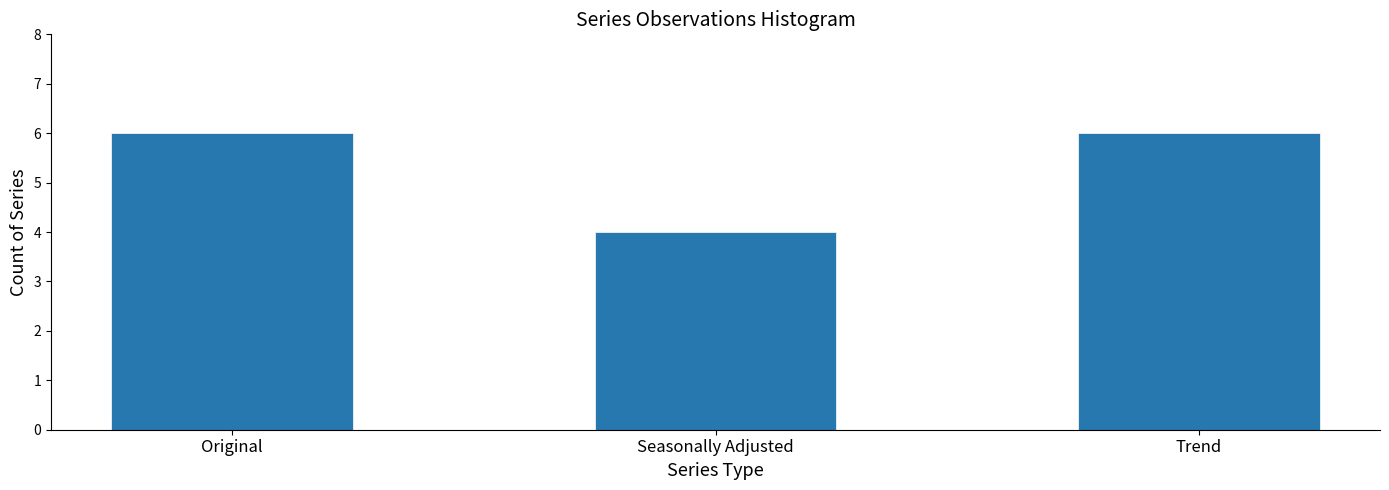

Reading left to right, extract all data points from this chart.

6	4	6